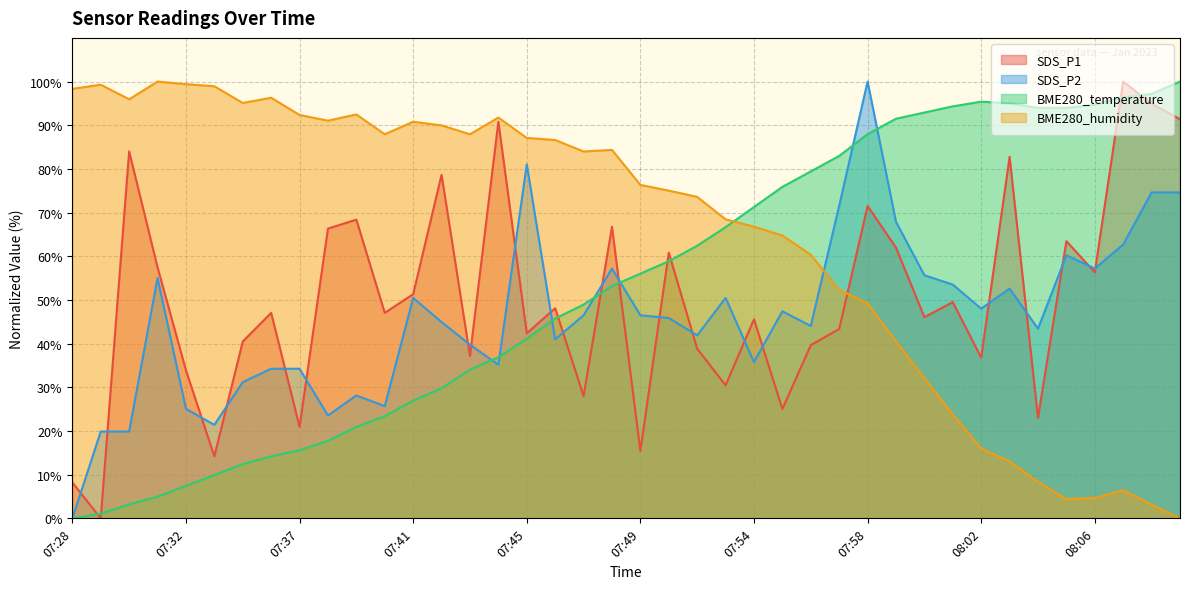

At which label does SDS_P2 reach its minimum?

07:28